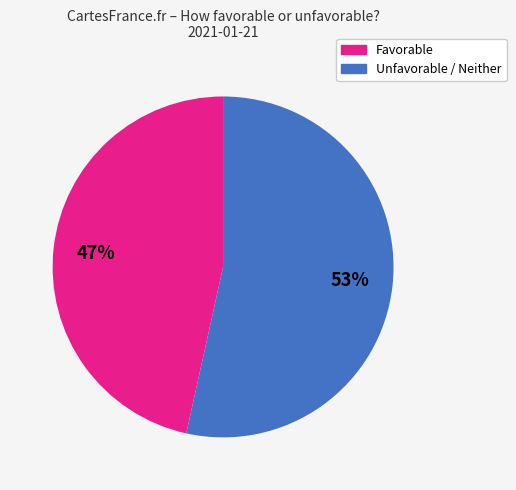

To the nearest percent, what is the average slice percentage?

50%